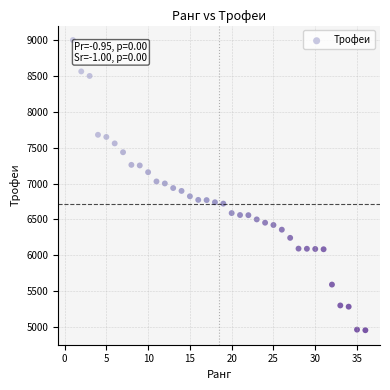

What is the range of Y values (max minus min)?

4043